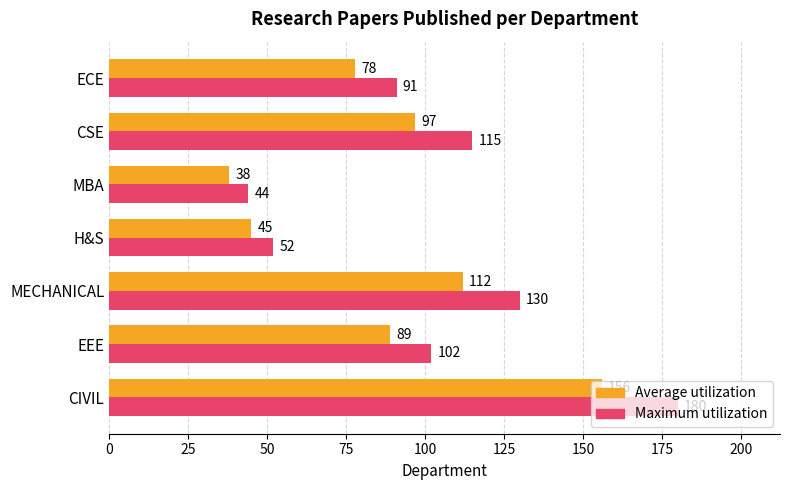

What is the average value of the Average utilization series?

88